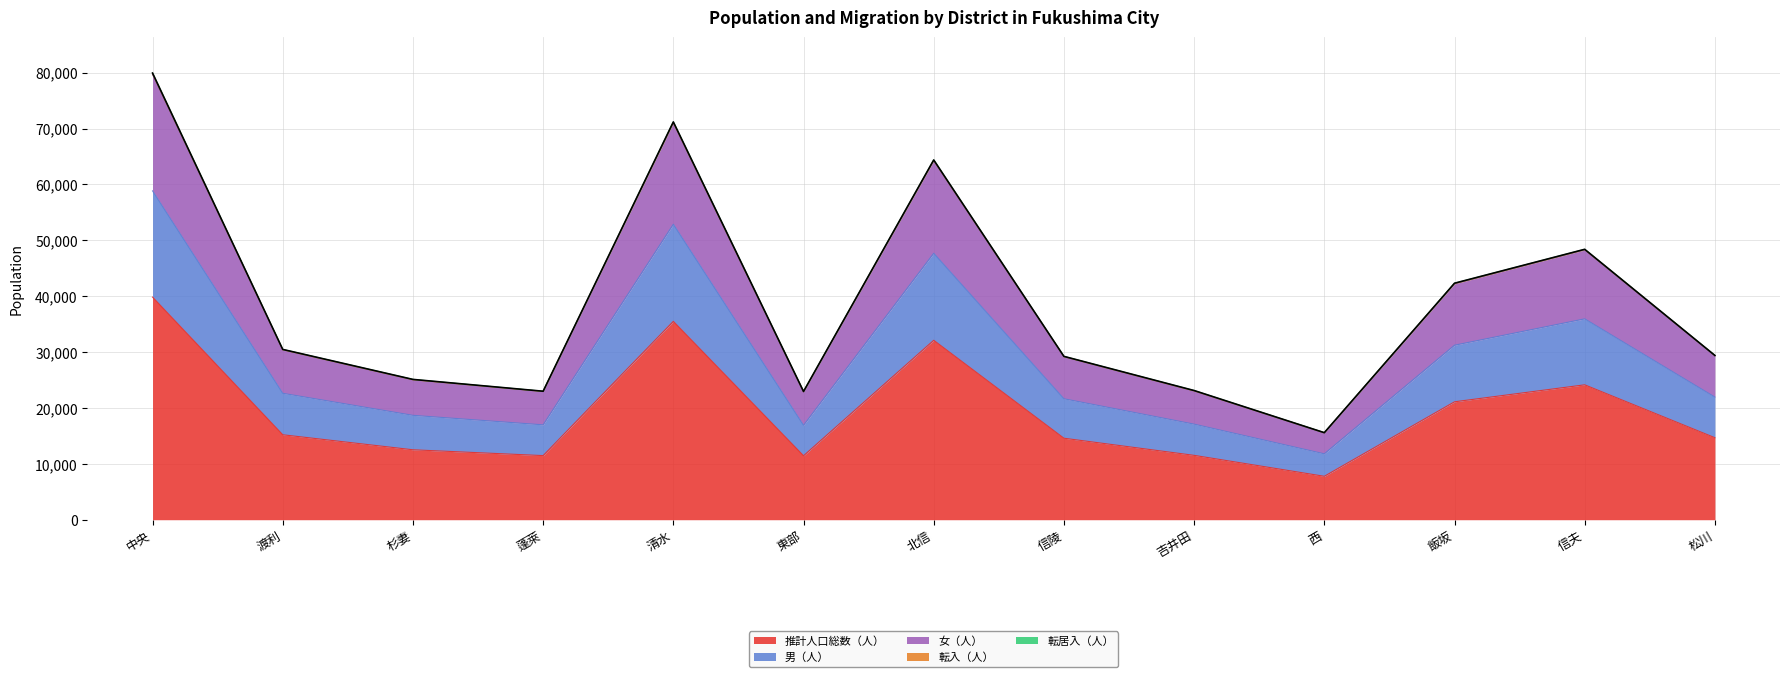

At which category does 女（人） reach its first local valley?

蓬萊